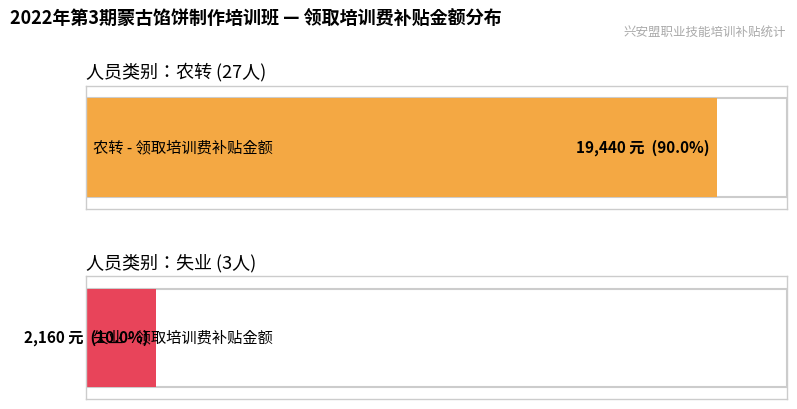

Which series has the largest total across all categories?

领取培训费补贴金额